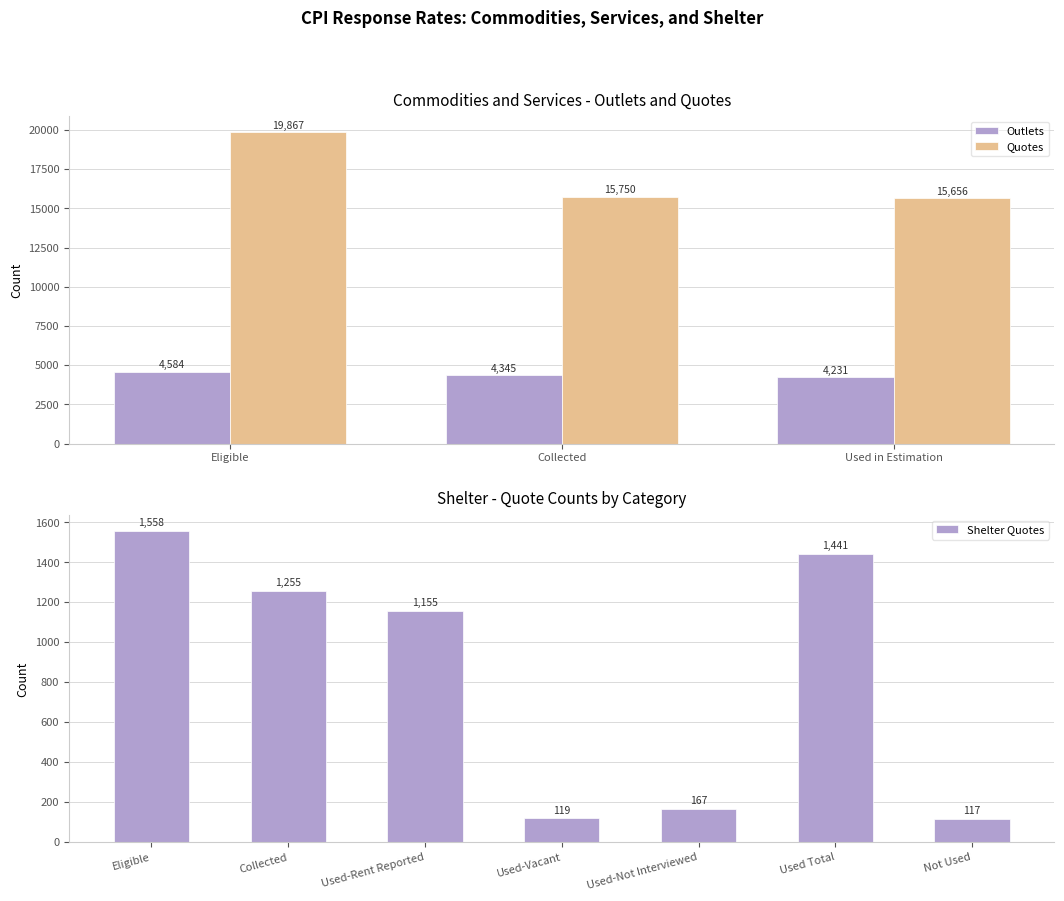

What is the label of the 3rd bar from the left?

Used in Estimation